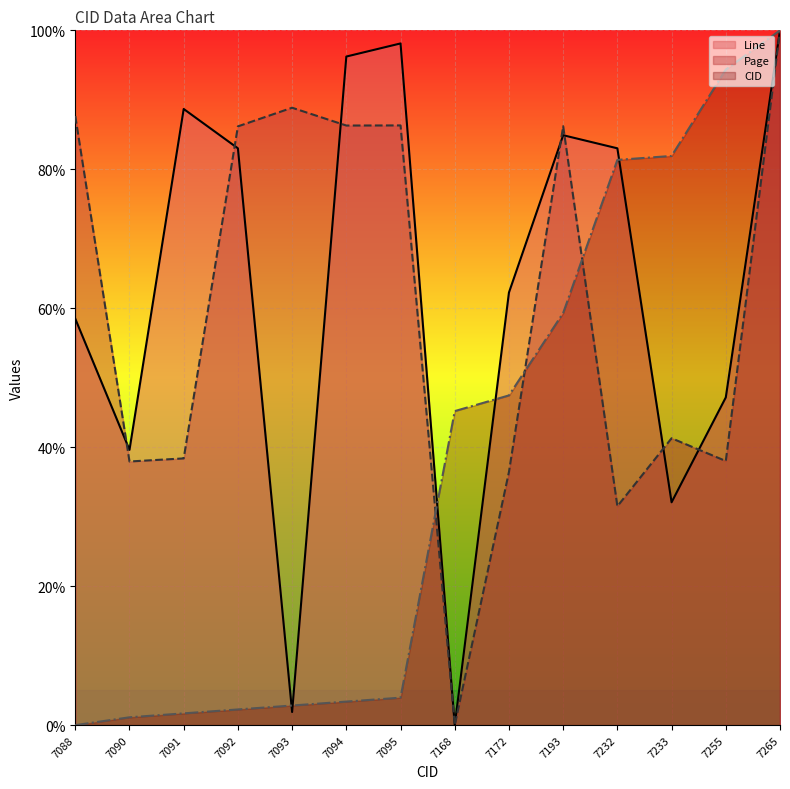

List the series in order of their peak value, highest first.

CID, Page, Line